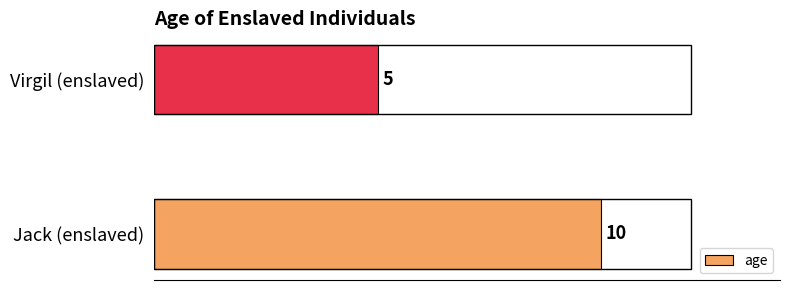

Reading bottom to top, list all the values displayed in this chart.

Jack (enslaved)=10	Virgil (enslaved)=5